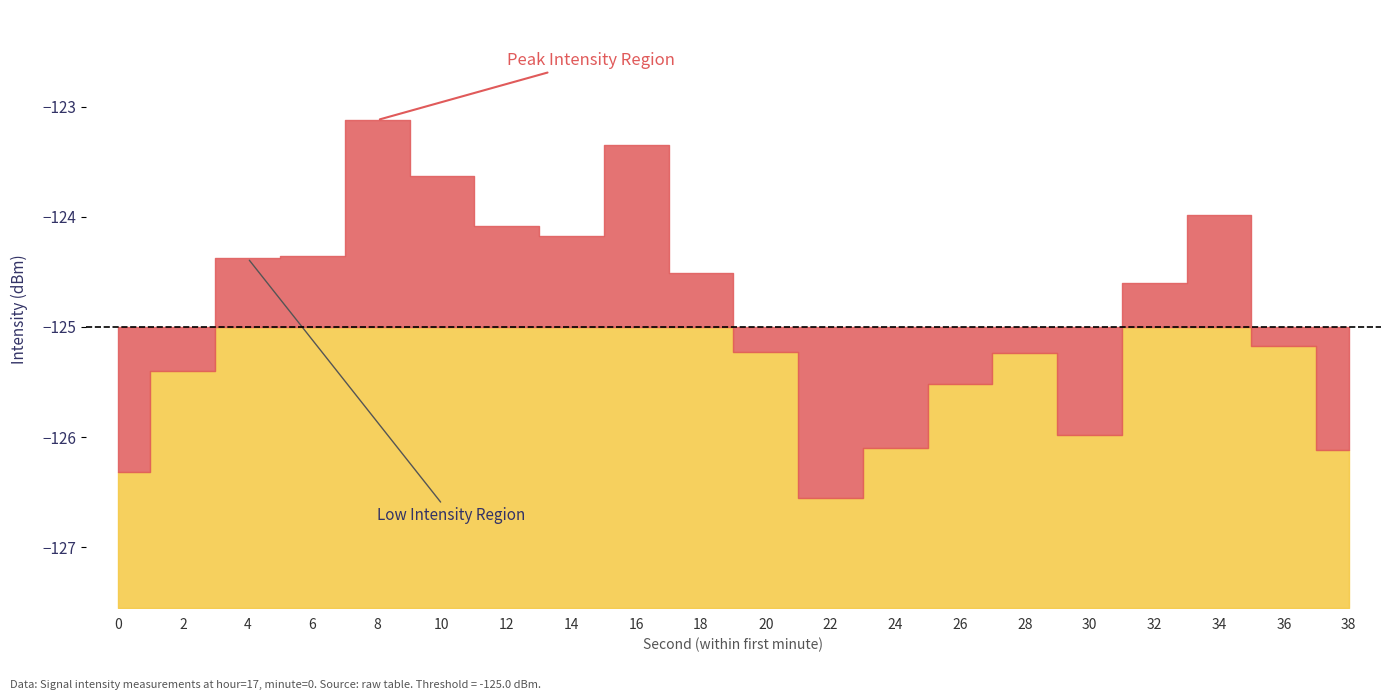

The chart shows a value of -125.2 at 20. True or false?

True